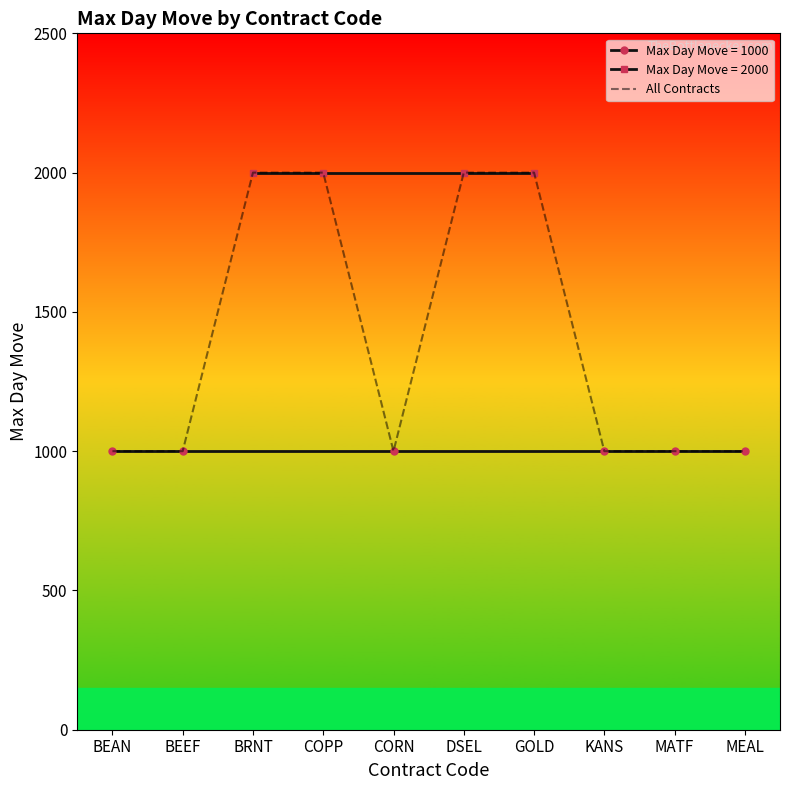

Which category has the lowest value across all series?

BEAN